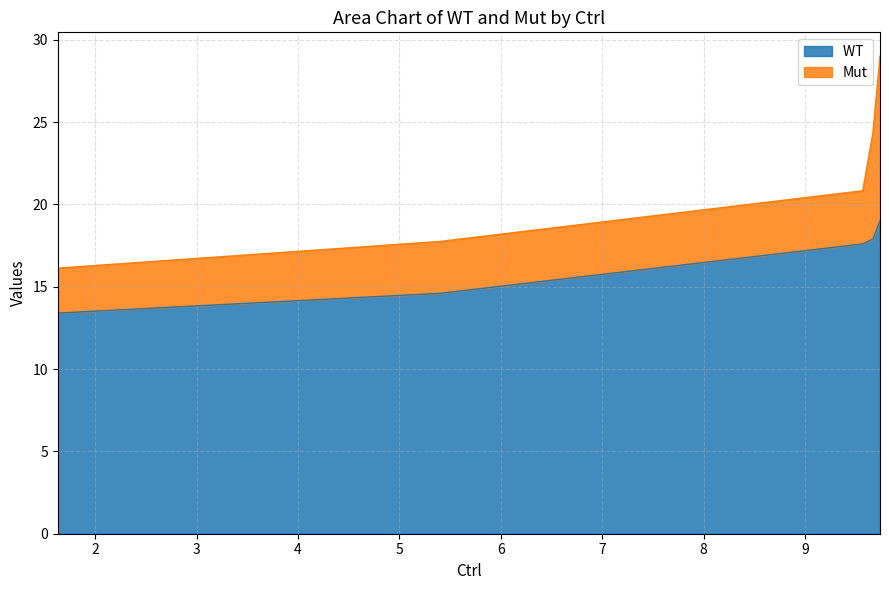

True or false: the data shows 3.6 at 1.63.

False